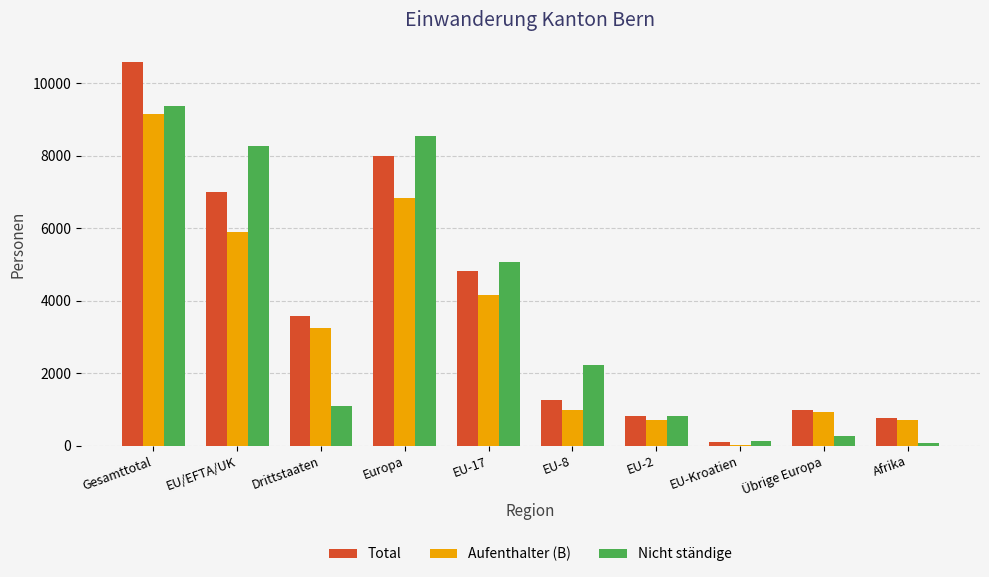

What is the approximate value of Aufenthalter (B) at Gesamttotal?

9151